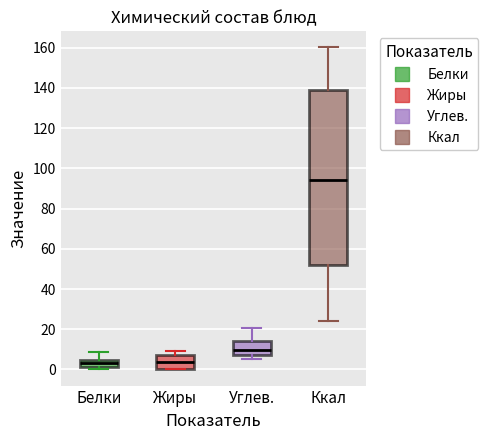

Where is the lower edge of the box for Ккал on the y-axis? The values are not printed on the chart, so give them approximately, as read against the axis.

52